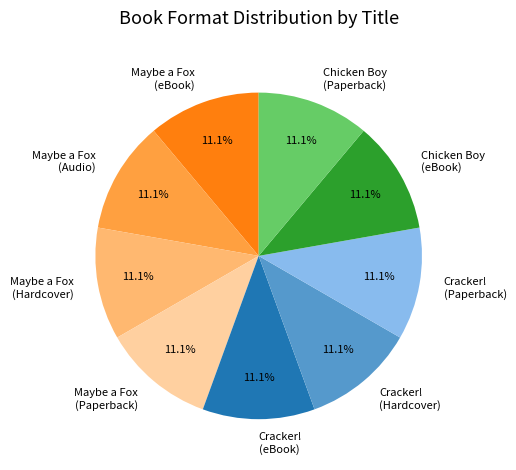

To the nearest percent, what portion does Maybe a Fox (Paperback) represent?

11%